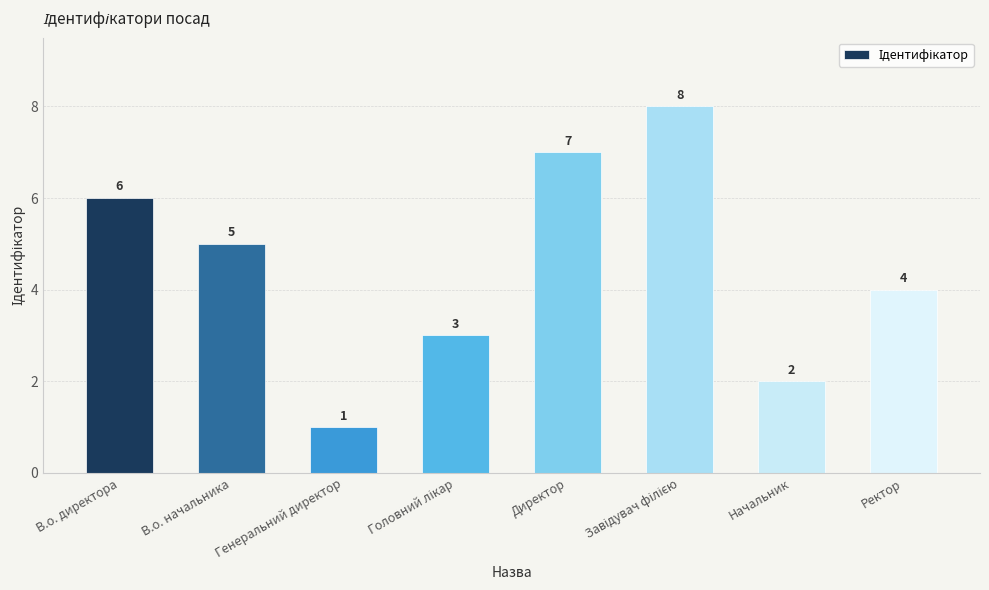

What is the ratio of the value at Ректор to the value at Директор?

0.6